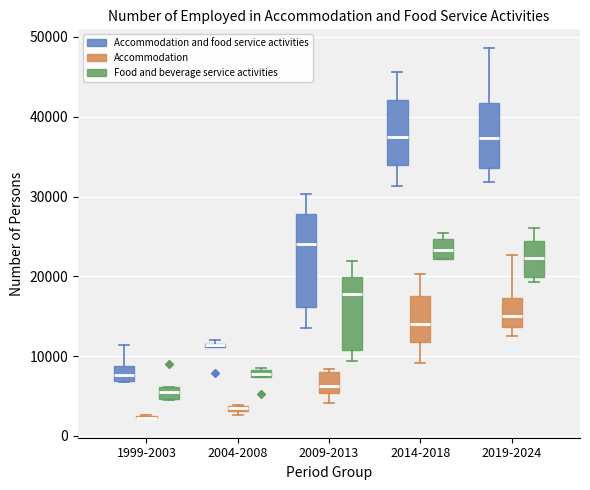

Which box is the tallest, from its lower edge to its upper edge?

2009-2013 (Accommodation and food service activities)